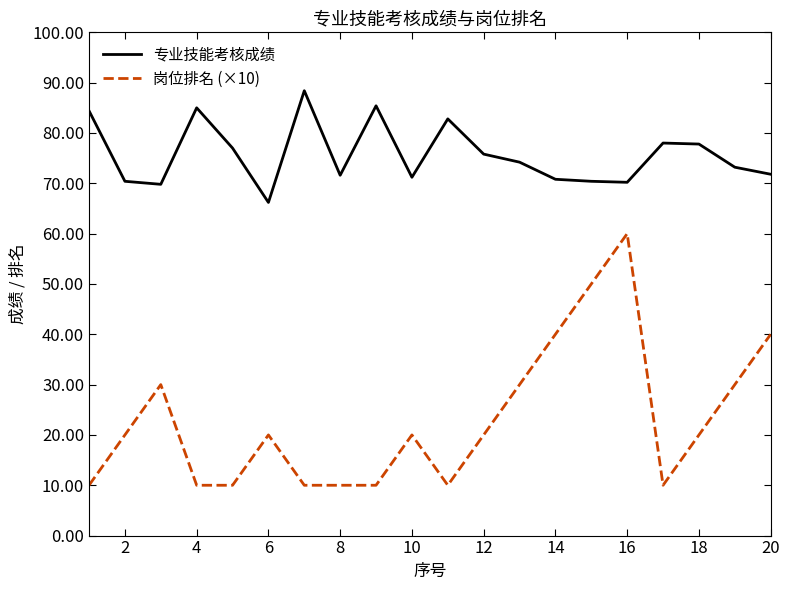

True or false: 专业技能考核成绩 and 岗位排名 (×10) cross at least once.

False